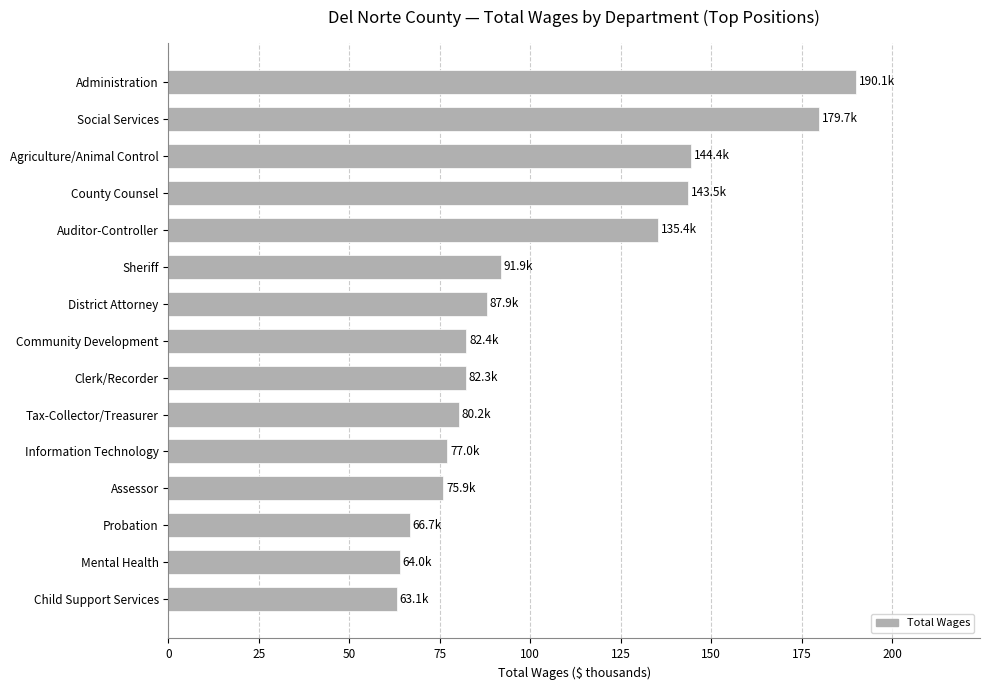

What is the difference between the values at Agriculture/Animal Control and Child Support Services?

81.3